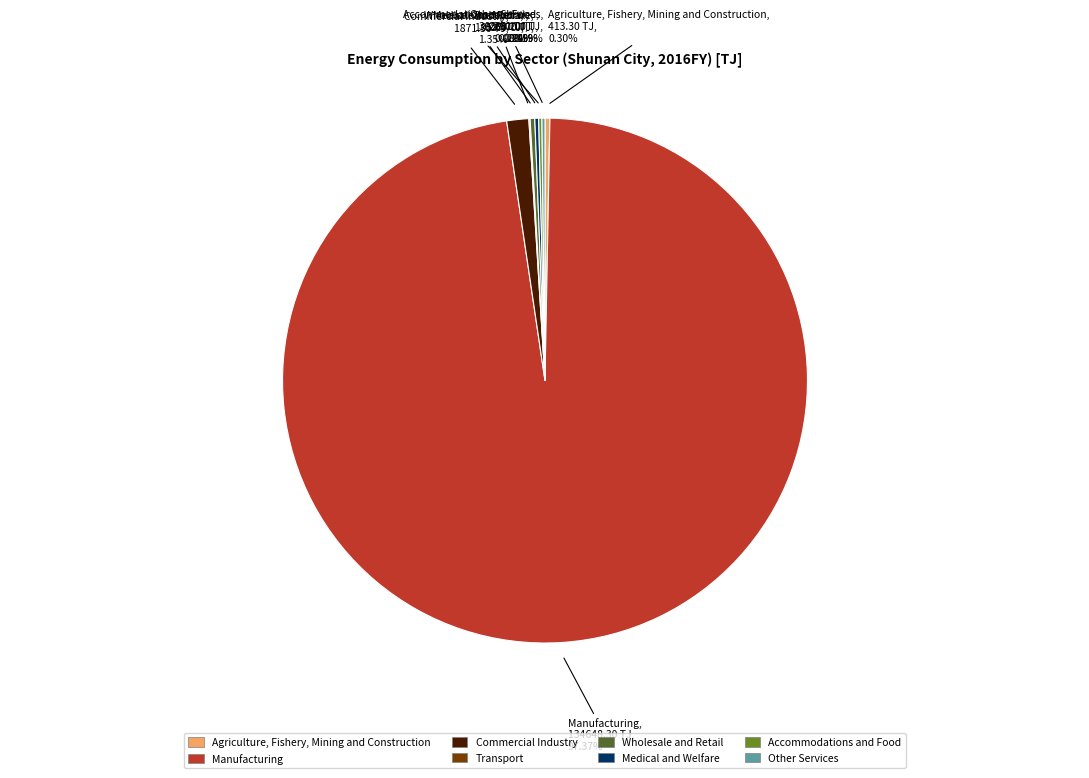

Combined, do Agriculture, Fishery, Mining and Construction and Manufacturing account for over 50%?

Yes